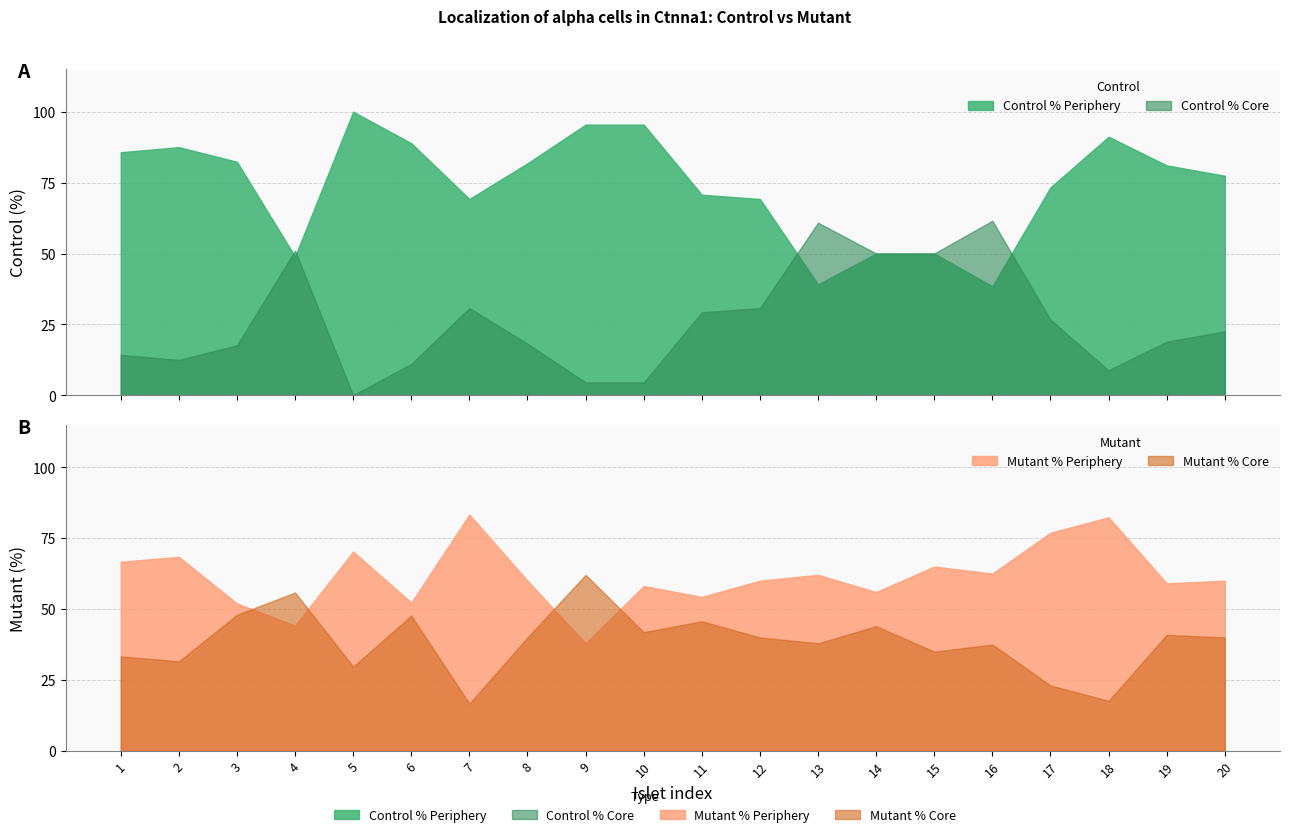

How many series are shown in this chart?

4